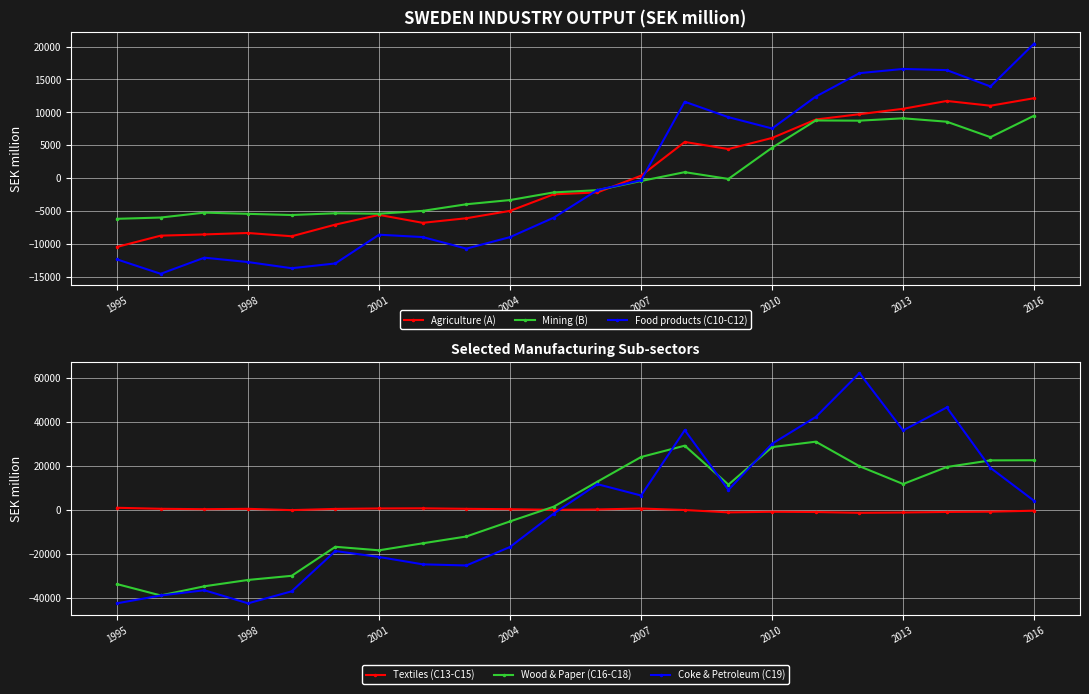

Which series has the largest total across all categories?

Textiles (C13-C15)